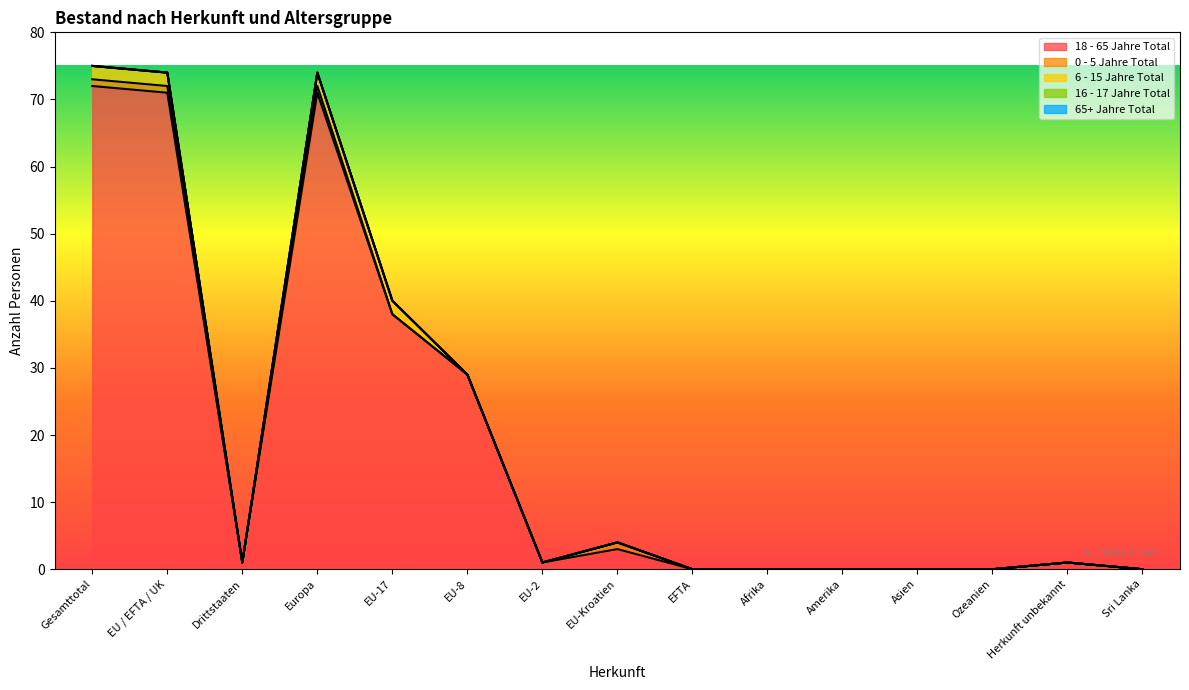

What is the average value of the 6 - 15 Jahre Total series?

1